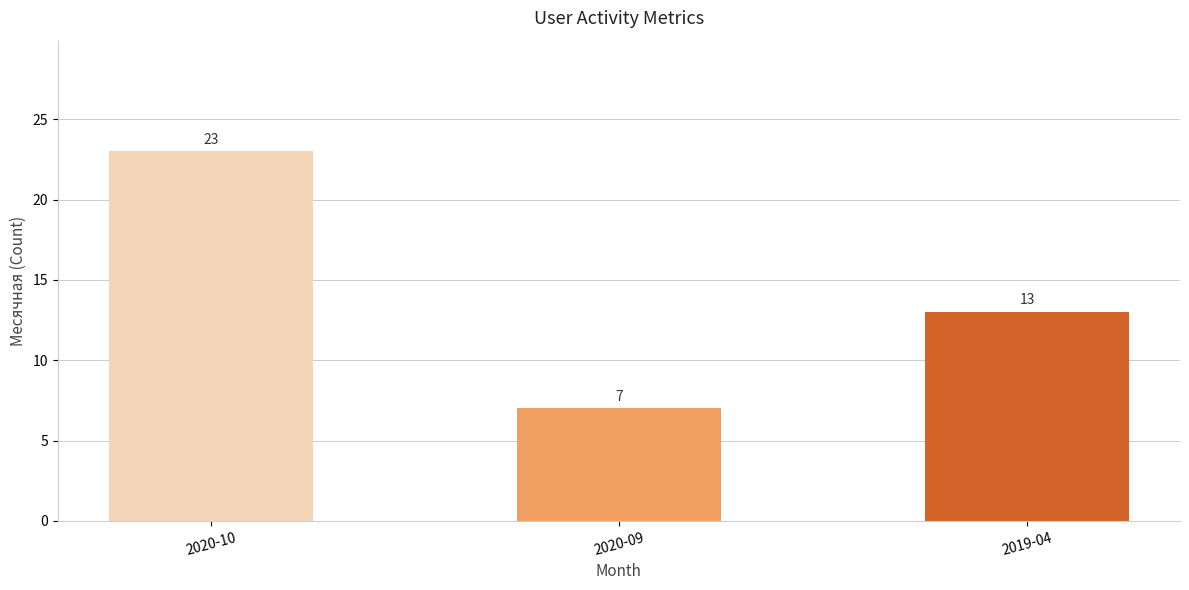

The chart shows a value of 23 at 2019-04. True or false?

False